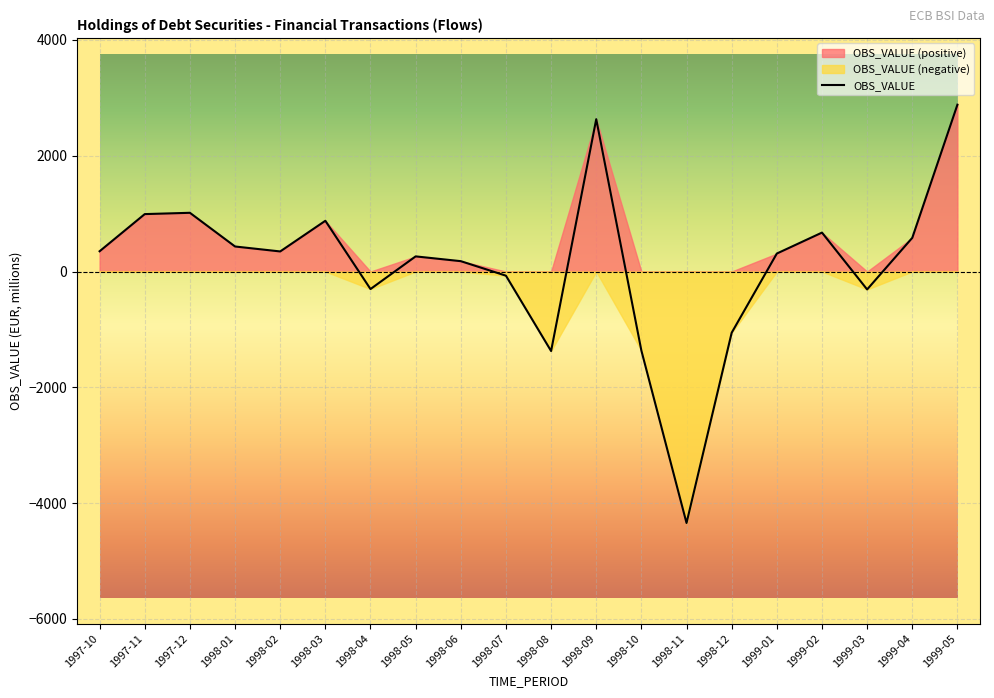

The value of OBS_VALUE at 1998-09 is 2630.6. True or false?

True